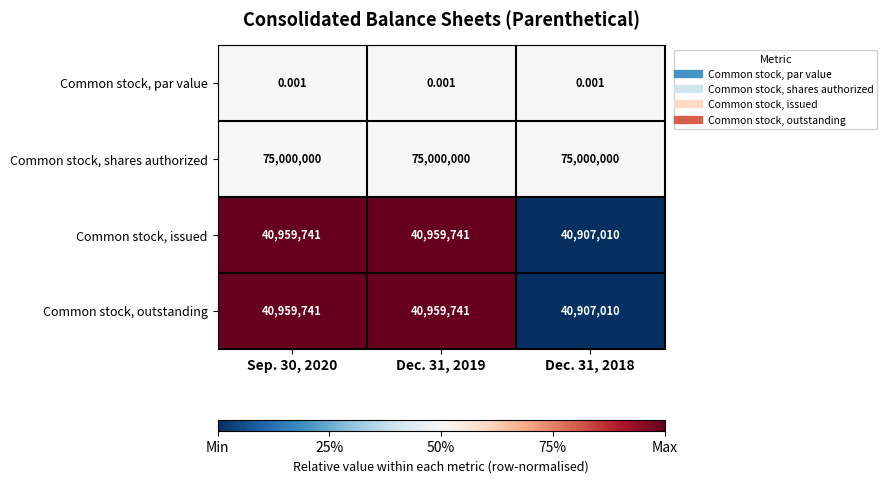

Which series has the largest total across all categories?

Common stock, shares authorized